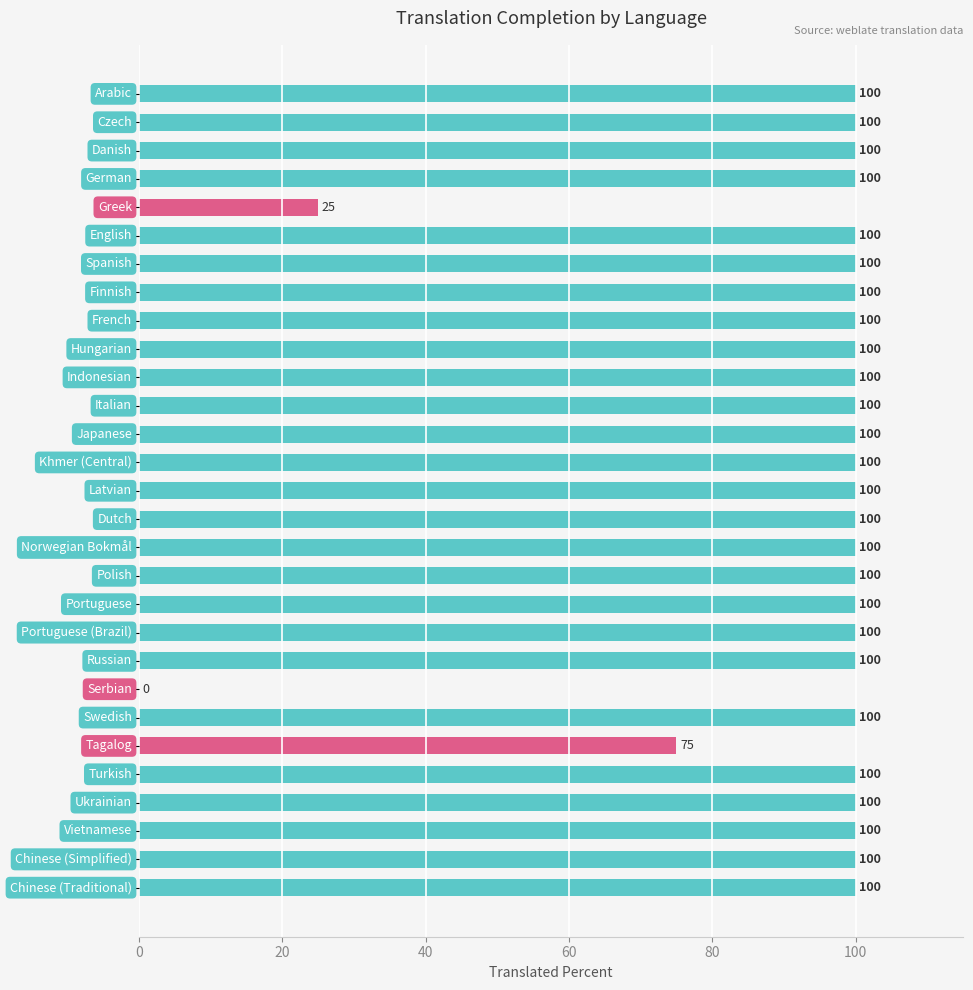

What is the average value?

93